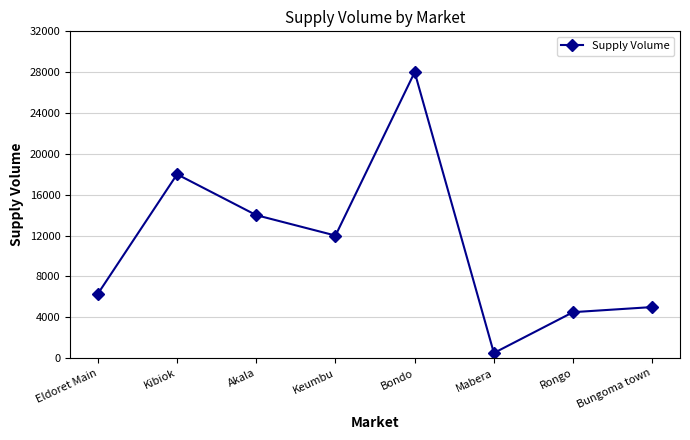

What is the average value?

11038